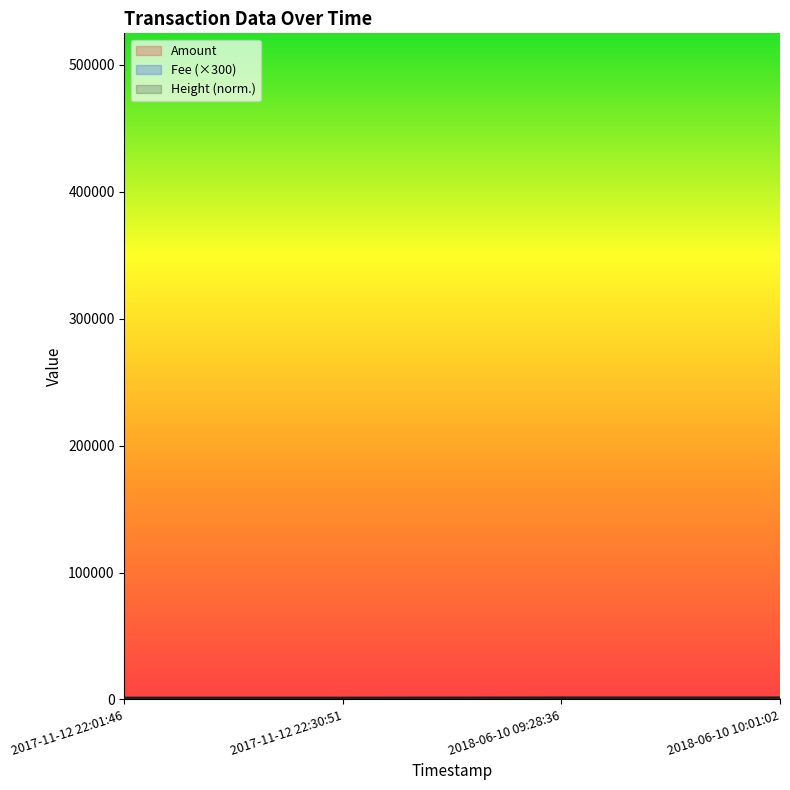

How many lines are shown in the chart?

3